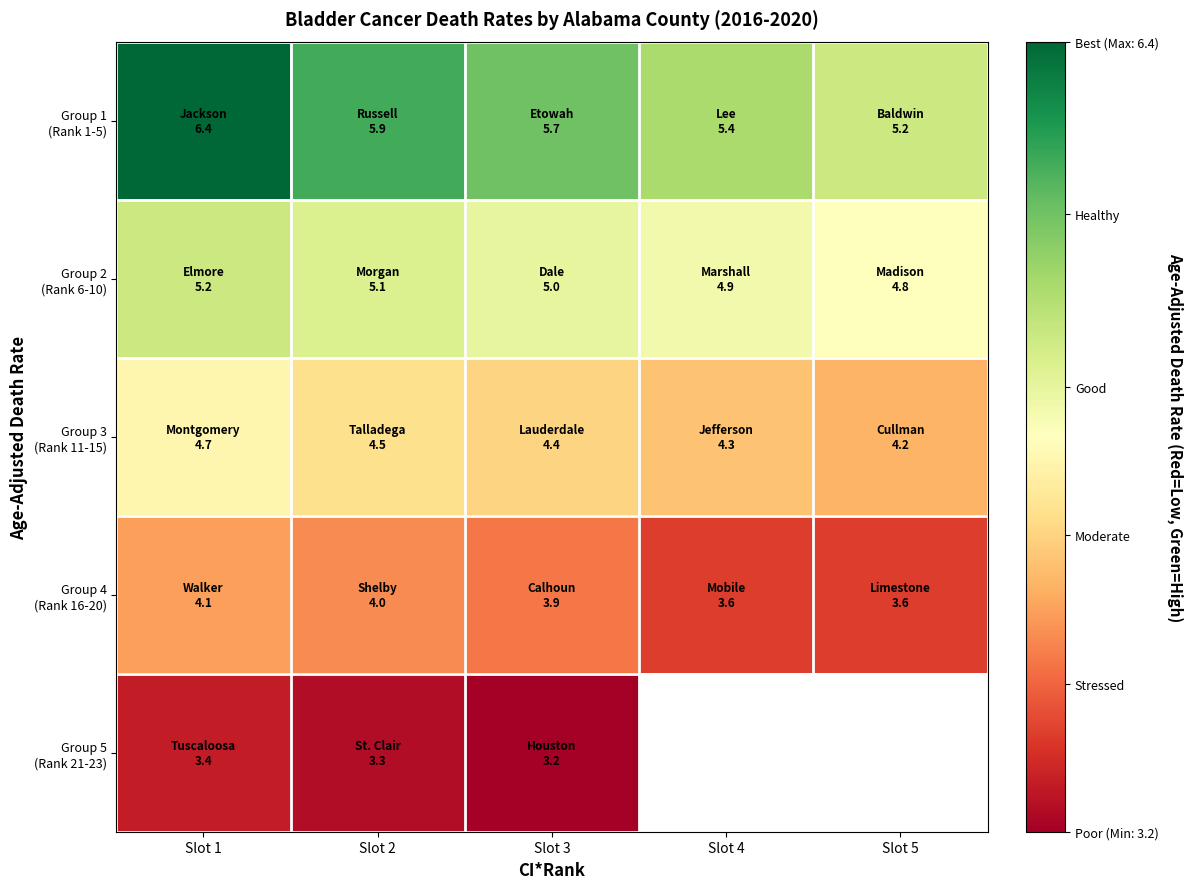

Is it true that Group 1 (Rank 1-5) equals 7.4 at Slot 4?

False